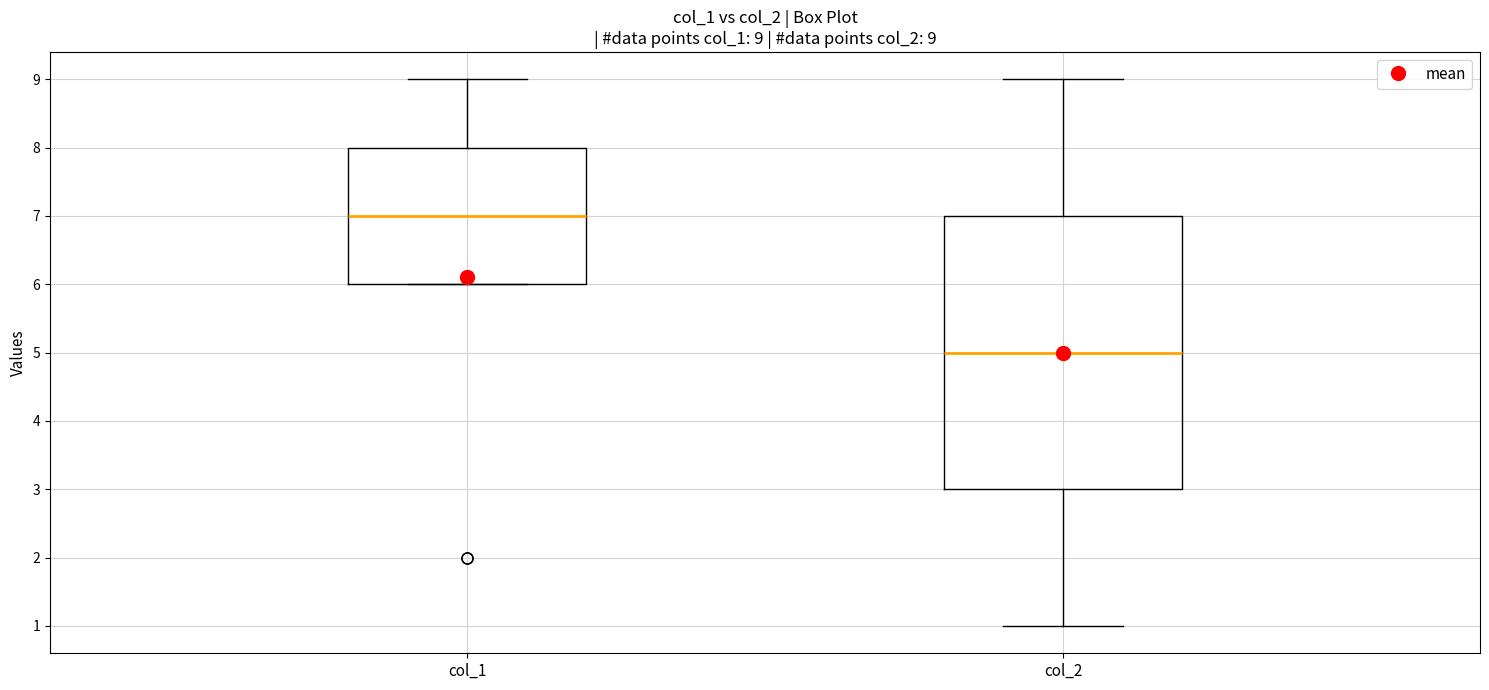

Which box has the highest median line?

col_1